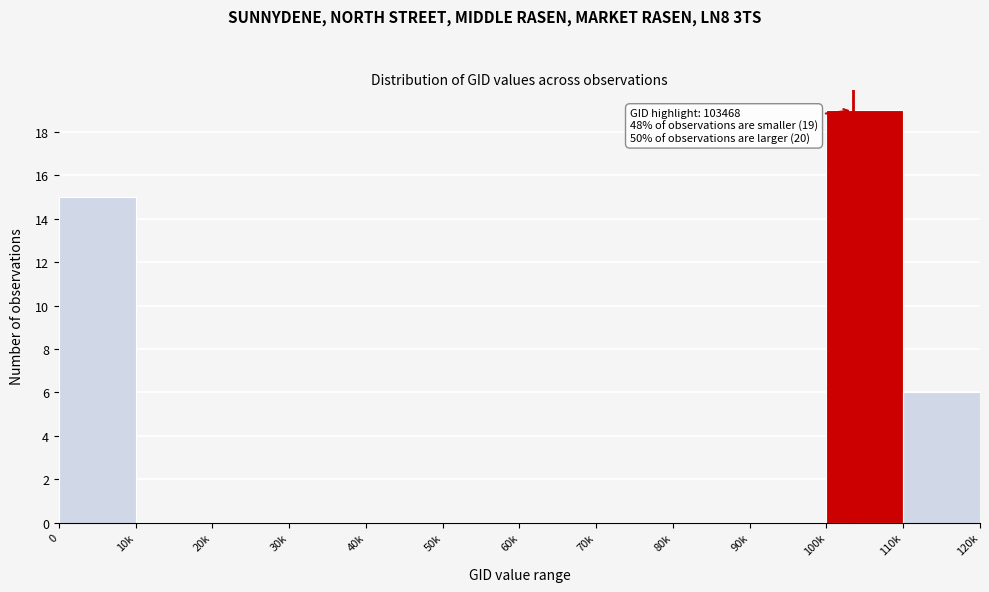

Reading left to right, extract all data points from this chart.

0=15	10k=0	20k=0	30k=0	40k=0	50k=0	60k=0	70k=0	80k=0	90k=0	100k=19	110k=6